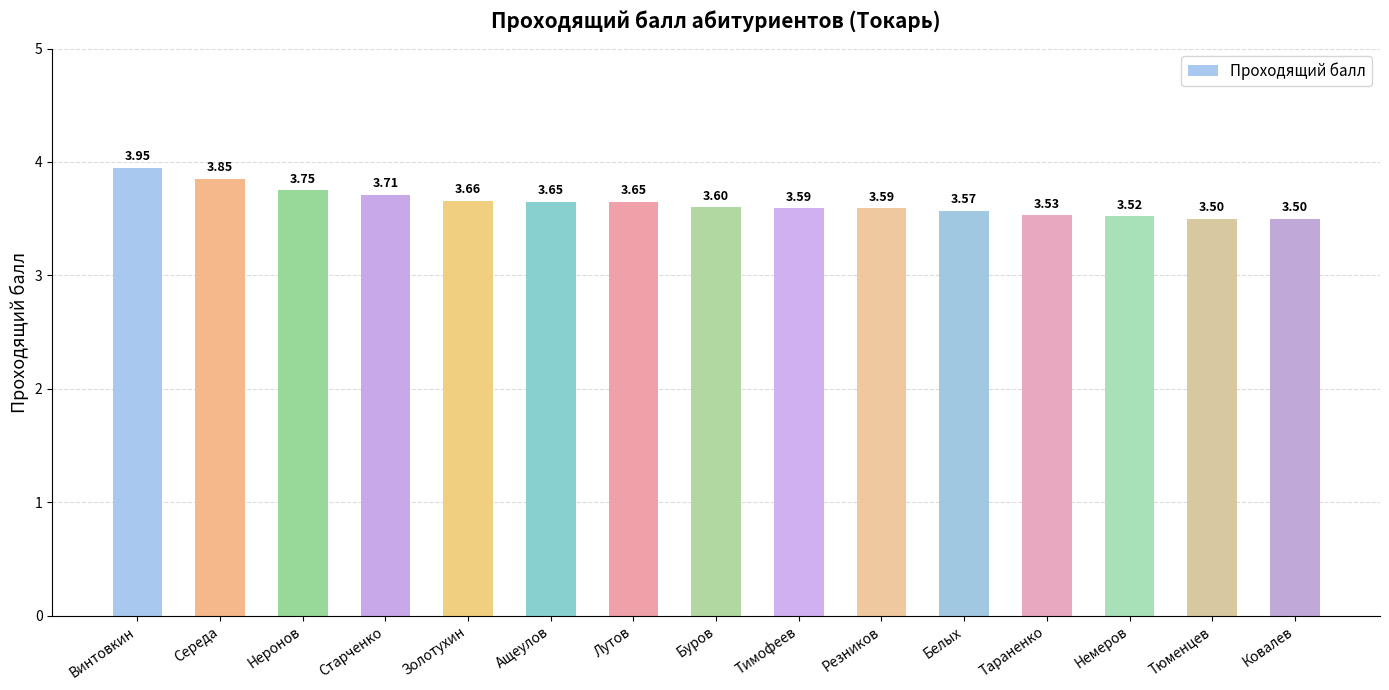

What is the ratio of the value at Тюменцев to the value at Ковалев?

1.0